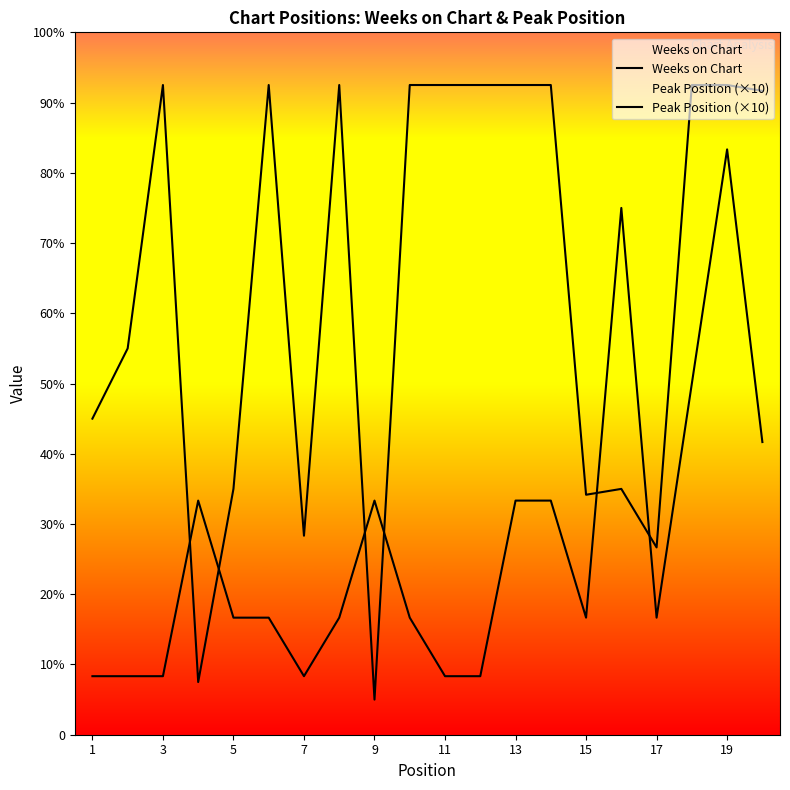

At which category is the sum across all series the highest?

19